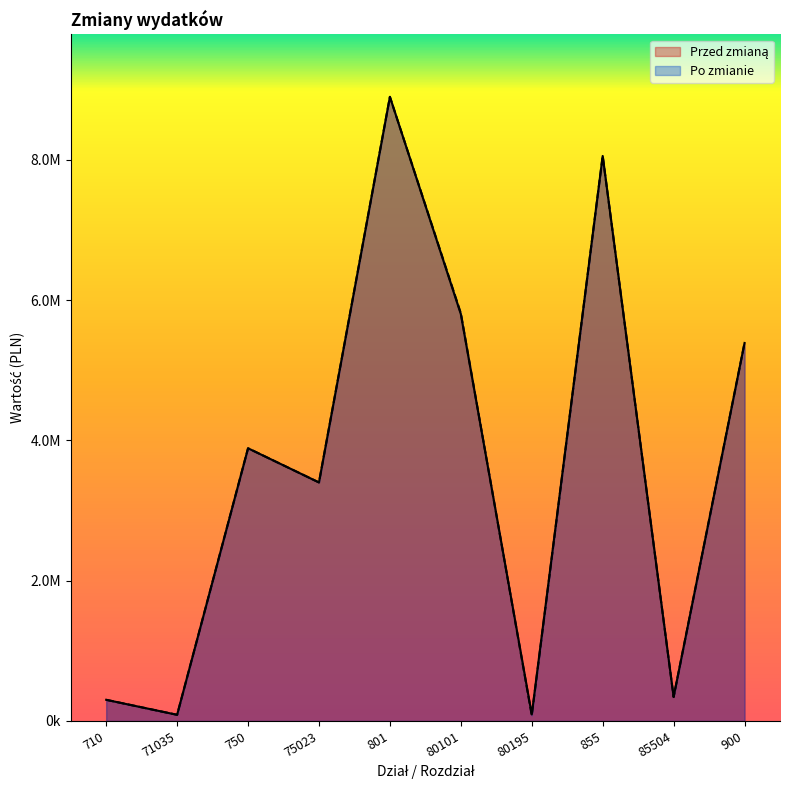

True or false: Przed zmianą and Po zmianie cross at least once.

True